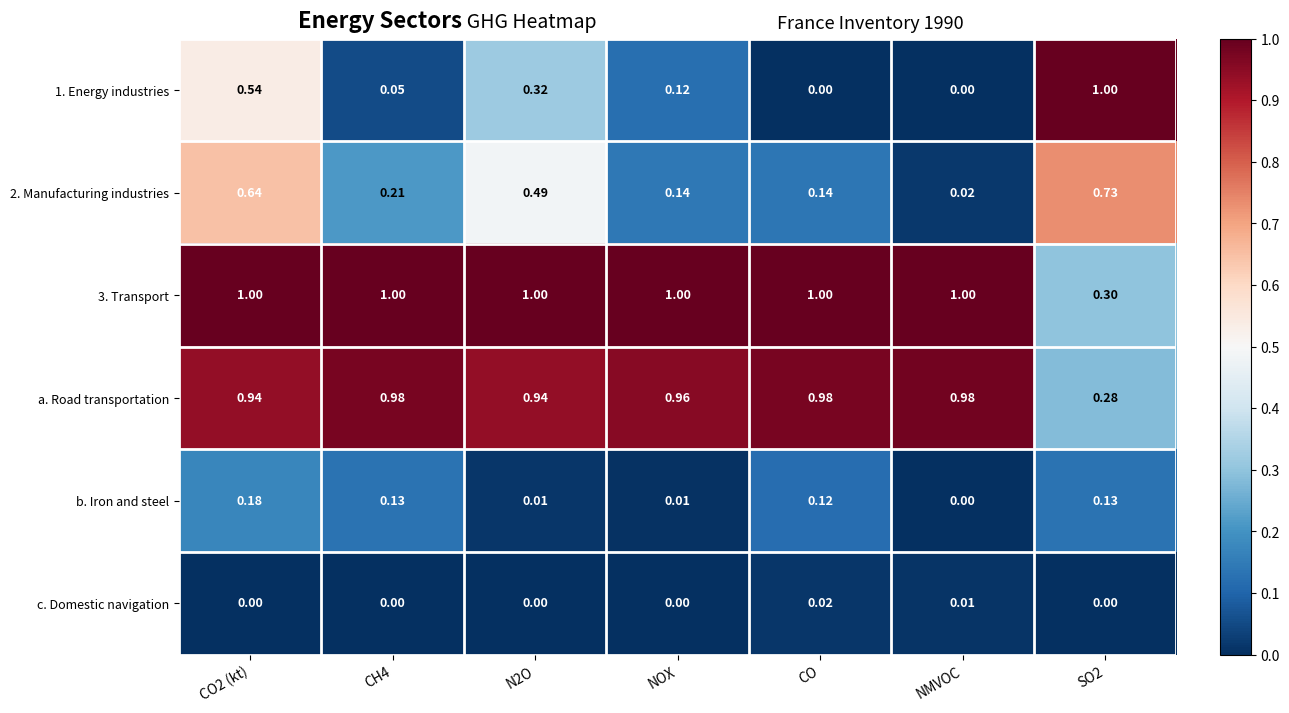

At CO2 (kt), list the series in order from largest to smallest.

3. Transport, a. Road transportation, 2. Manufacturing industries, 1. Energy industries, b. Iron and steel, c. Domestic navigation